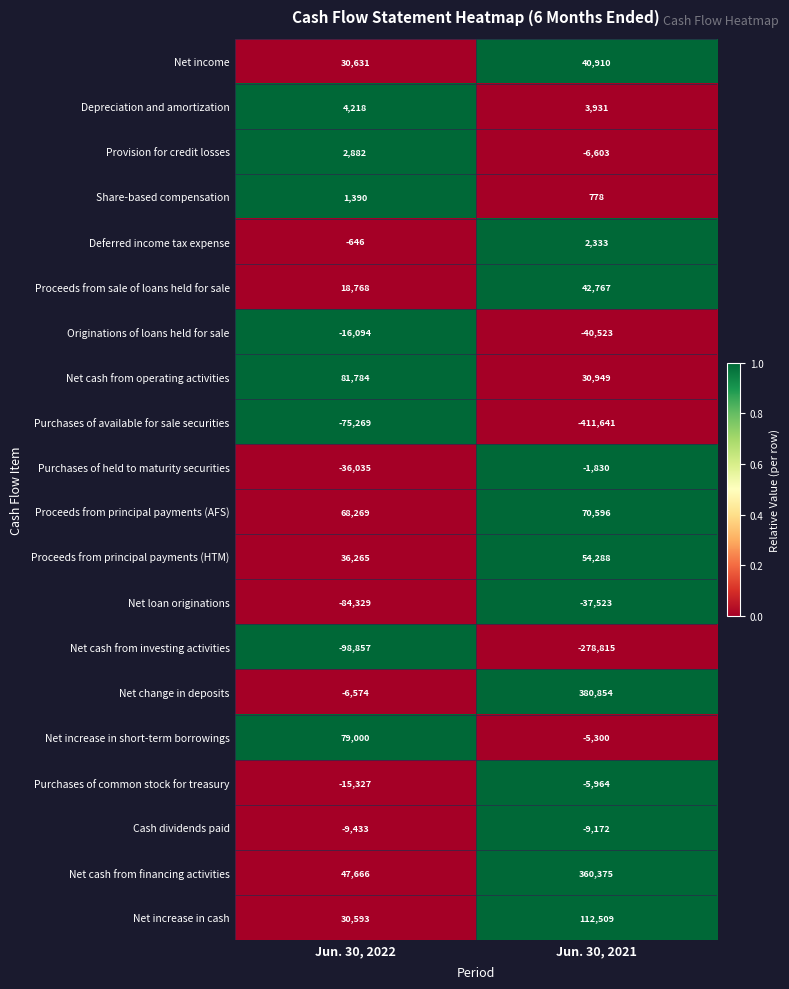

How many distinct data groups are displayed?

20